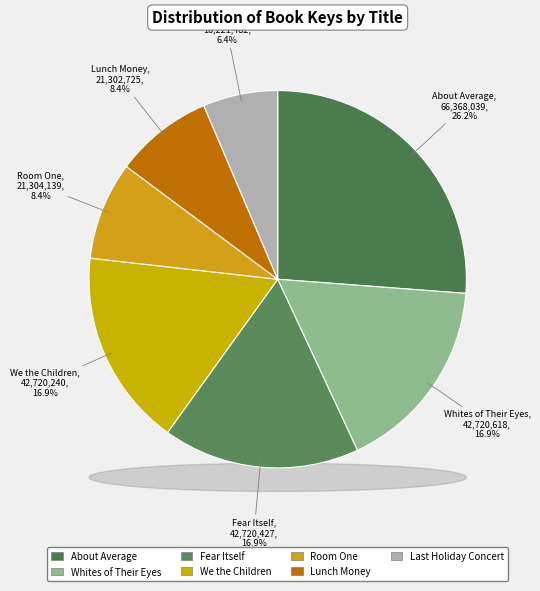

To the nearest percent, what is the combined percentage of Fear Itself and Room One?

25%